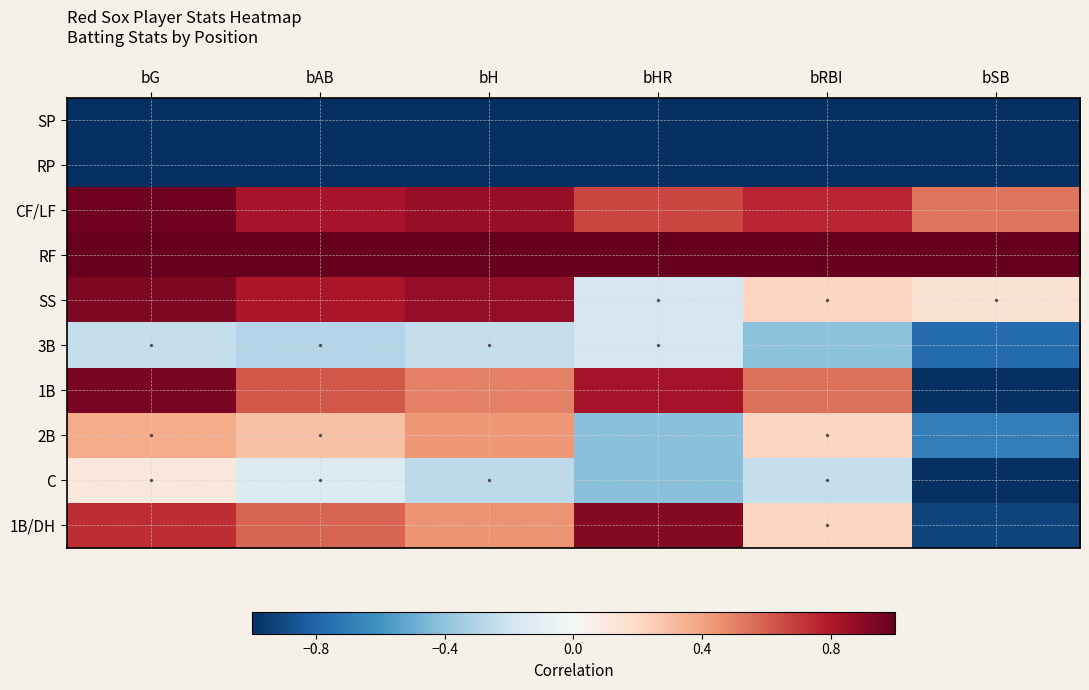

Which series changed the most between bG and bHR?

SS